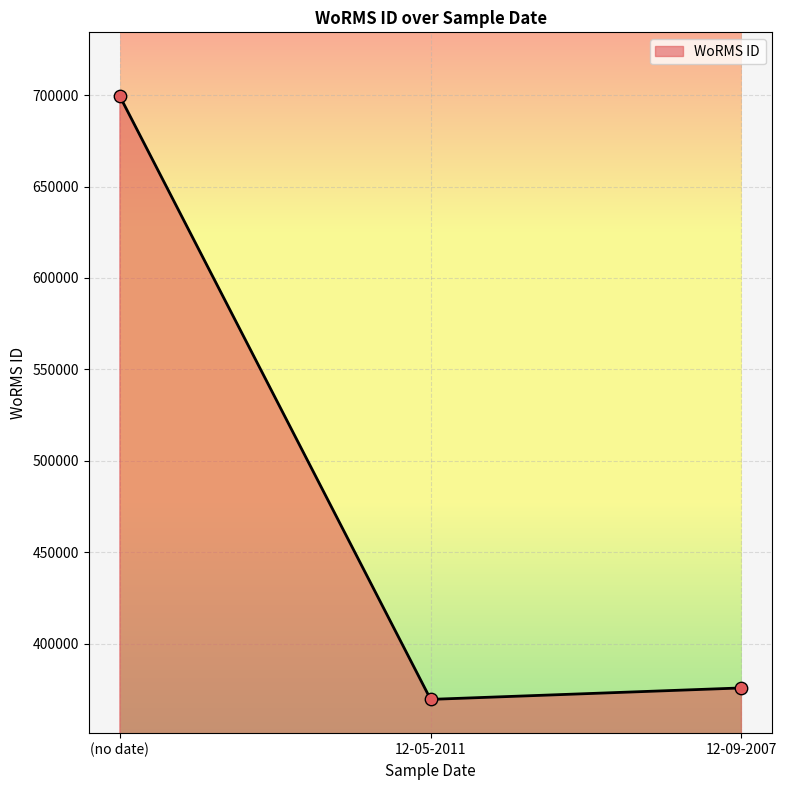

What is the change in value from 12-05-2011 to 12-09-2007?

+6268